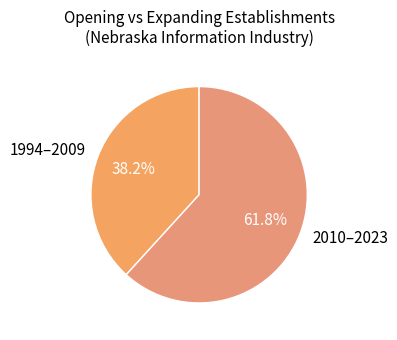

What is the smallest slice in the pie chart?

1994–2009